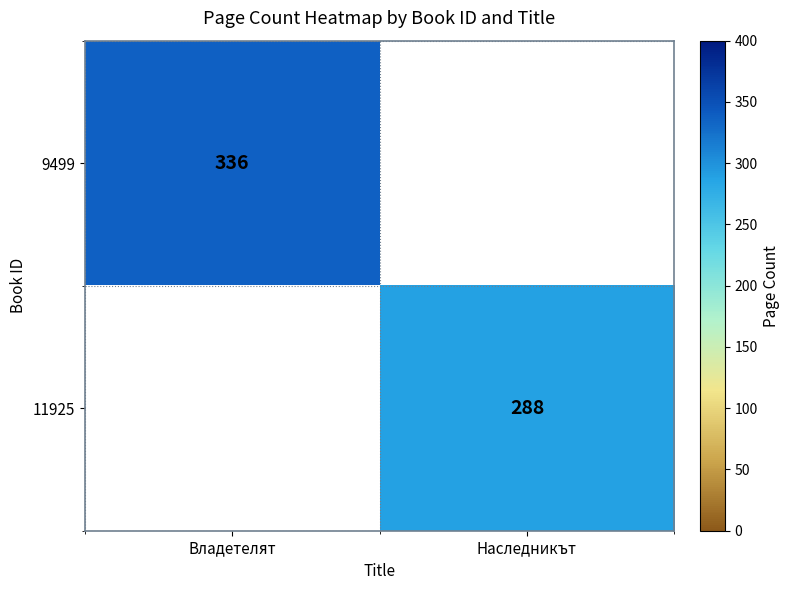

True or false: 9499 has a value of 336 at Владетелят.

True